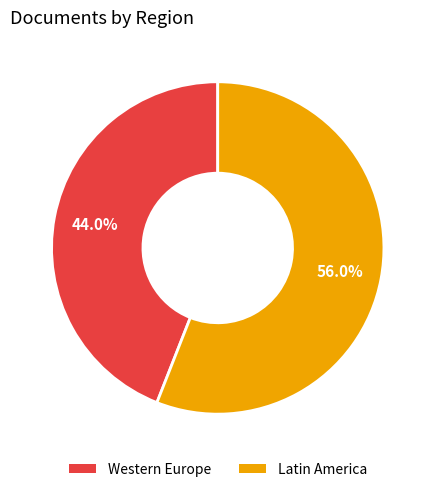

Is there any slice that represents more than half of the pie?

Yes